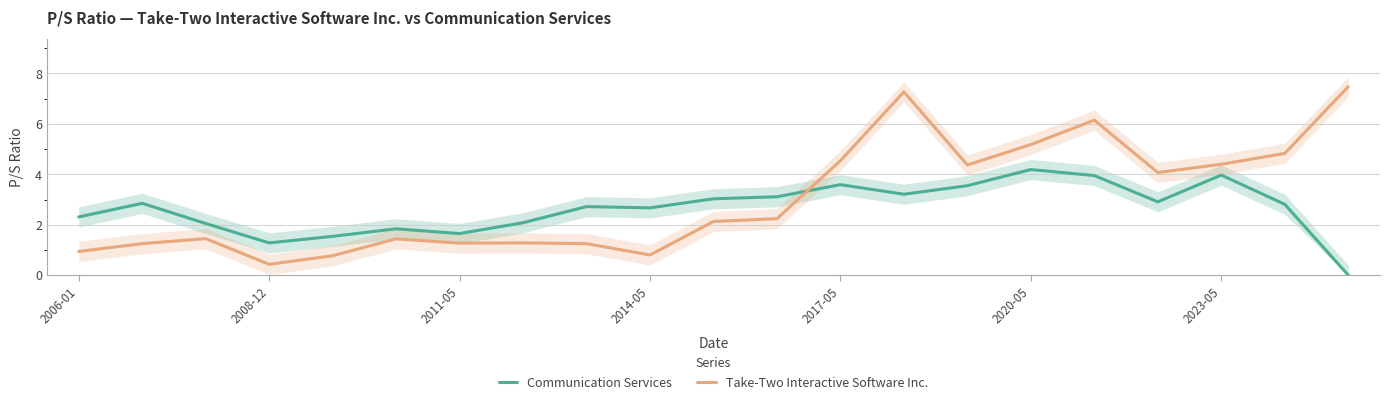

What is the highest value of the Communication Services series?

4.2